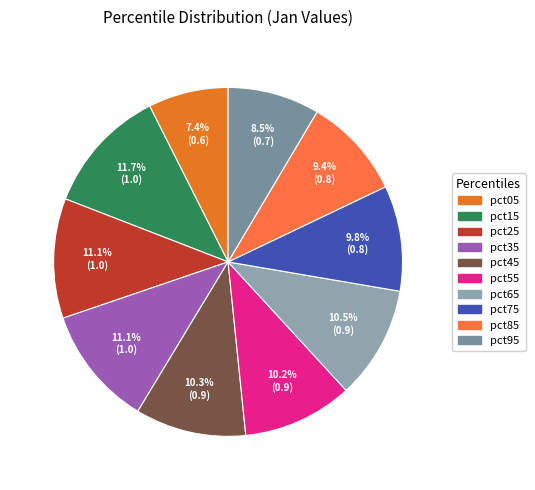

To the nearest percent, what is the average slice percentage?

10%